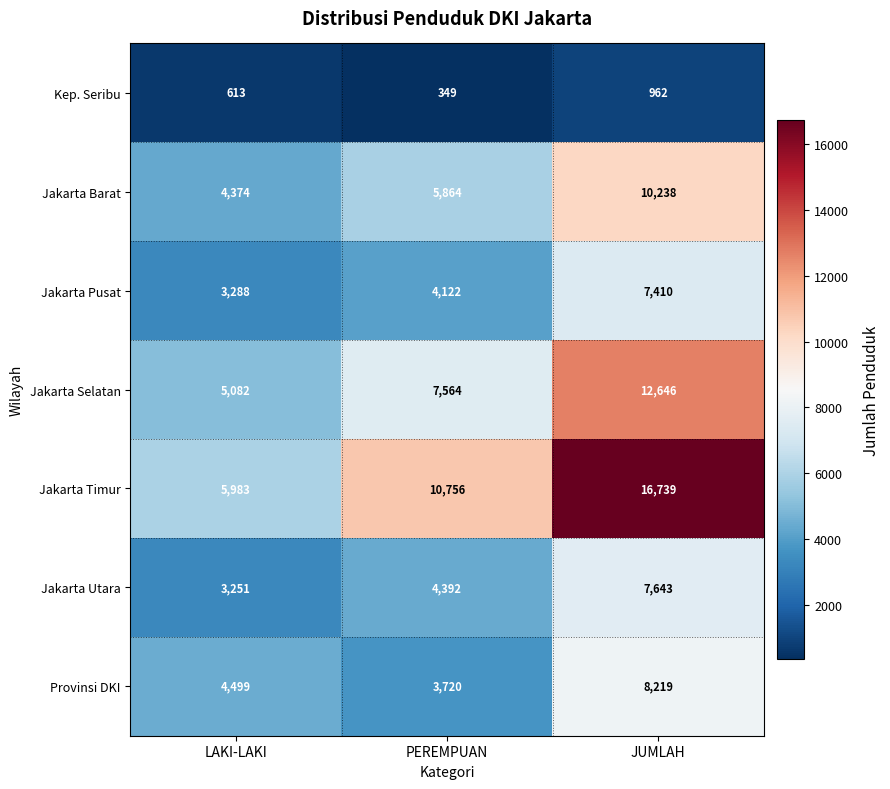

Which category has the highest value across all series?

JUMLAH